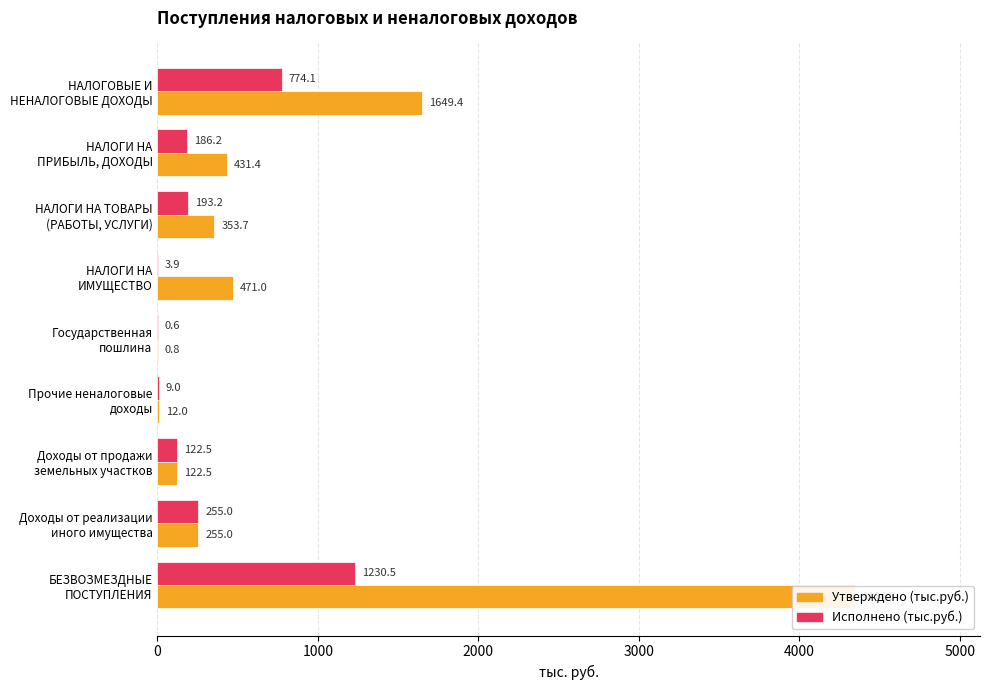

What are all the series names shown in the legend?

Утверждено (тыс.руб.), Исполнено (тыс.руб.)